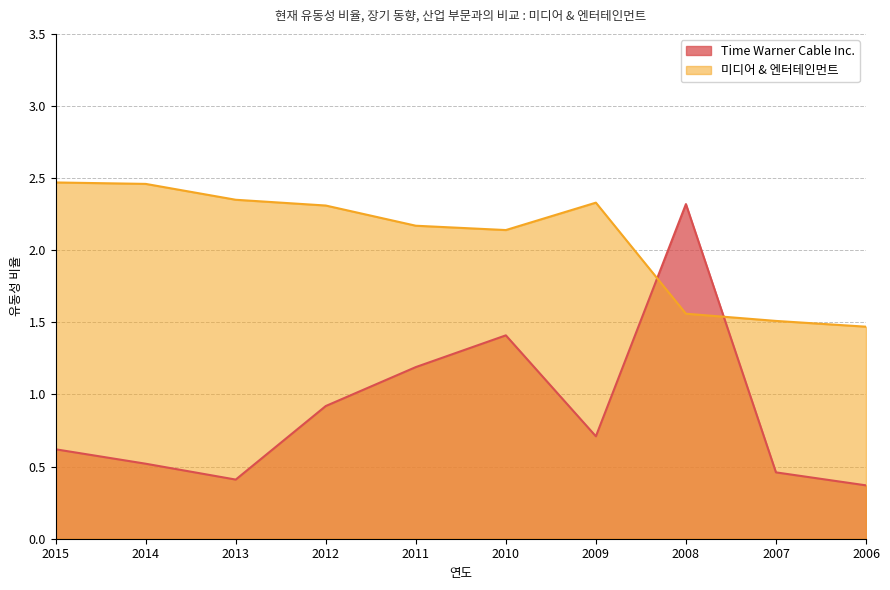

Is it true that 미디어 & 엔터테인먼트 equals 0.8 at 2009?

False